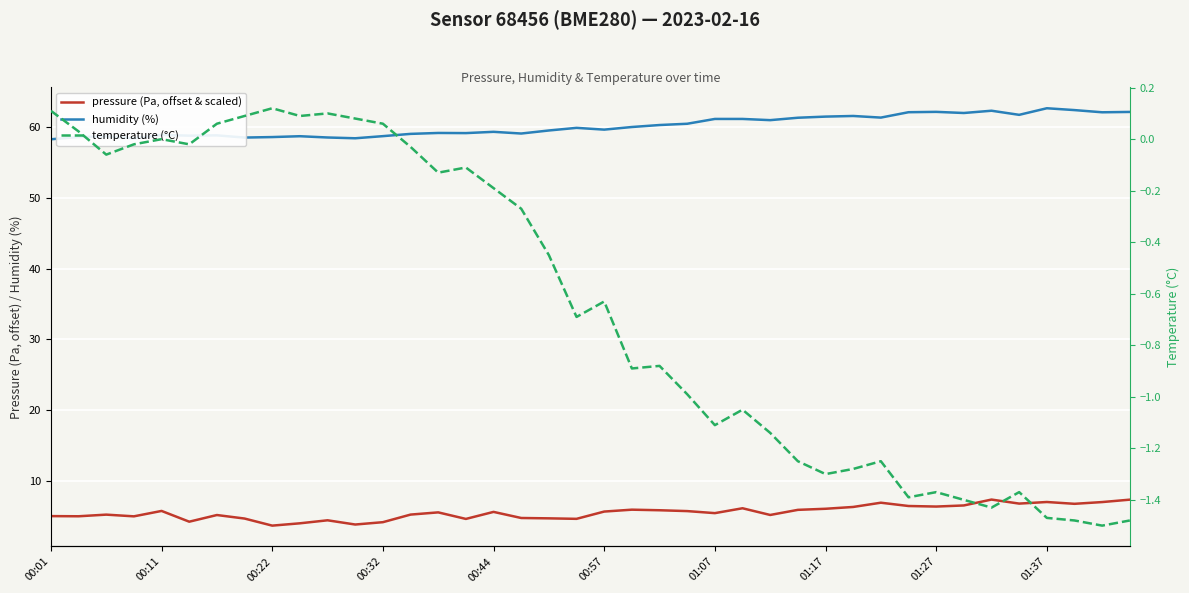

True or false: humidity (%) and pressure (Pa, offset & scaled) intersect in this chart.

False